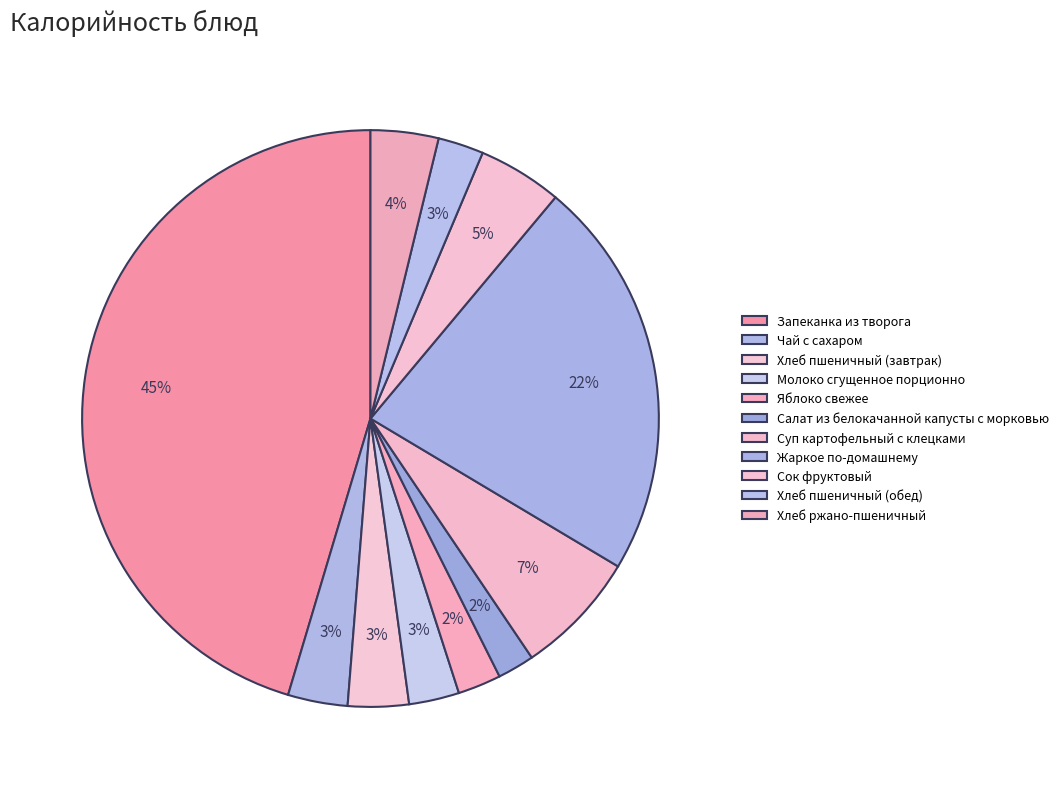

To the nearest percent, what is the difference between the Чай с сахаром and Молоко сгущенное порционно slice percentages?

1%